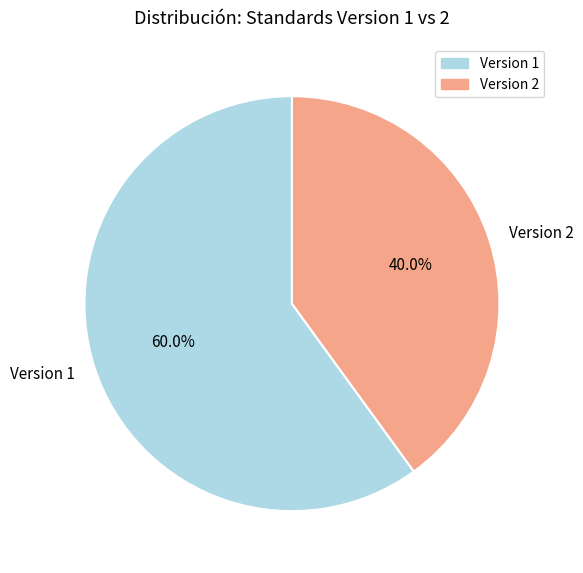

Is there any slice that represents more than half of the pie?

Yes